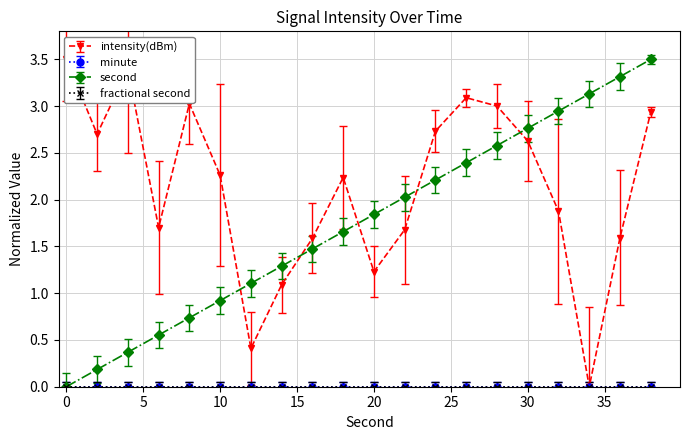

The value of second at 8 is 0.4. True or false?

False